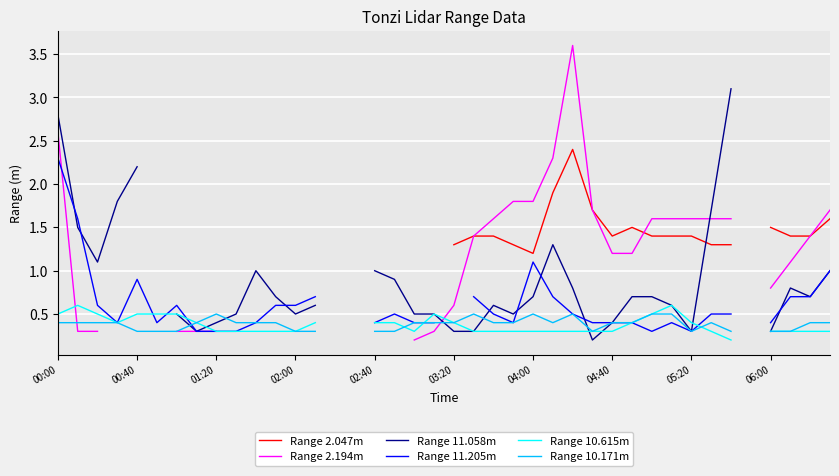

True or false: Range 10.615m and Range 2.047m cross at least once.

False